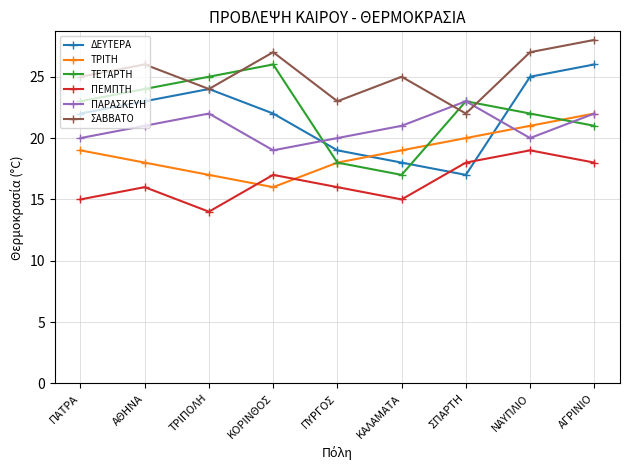

Where is the first local maximum for ΔΕΥΤΕΡΑ?

ΤΡΙΠΟΛΗ